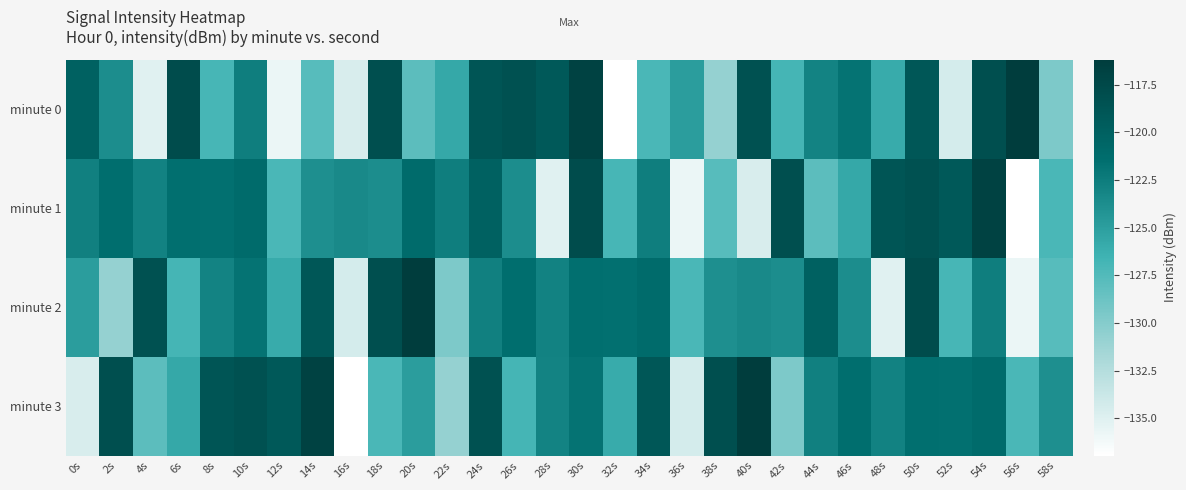

Which series has the largest range (max minus min)?

minute 0